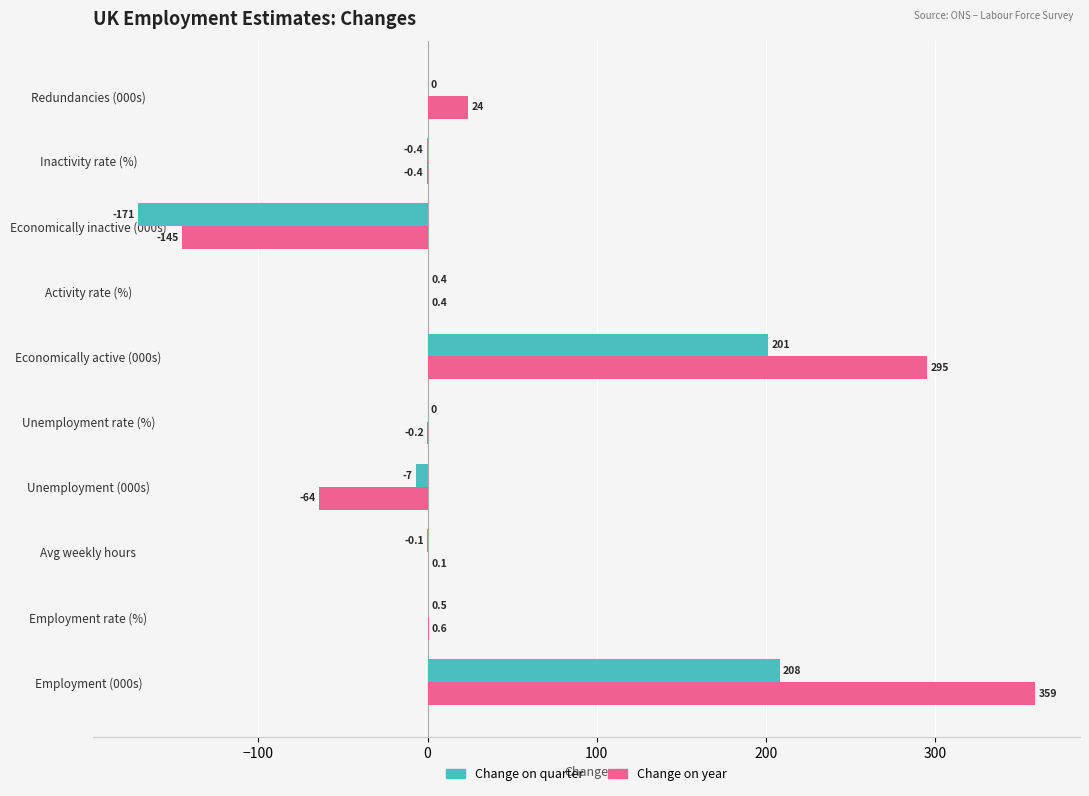

What is the highest value of the Change on year series?

359.0